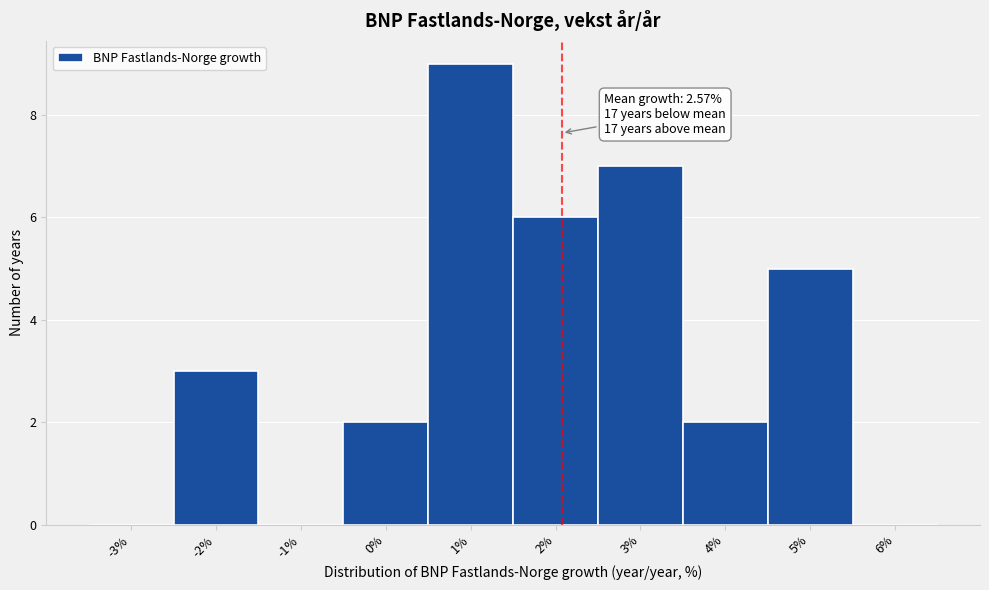

Reading left to right, what are all the values shown in this chart?

-3%=0	-2%=3	-1%=0	0%=2	1%=9	2%=6	3%=7	4%=2	5%=5	6%=0